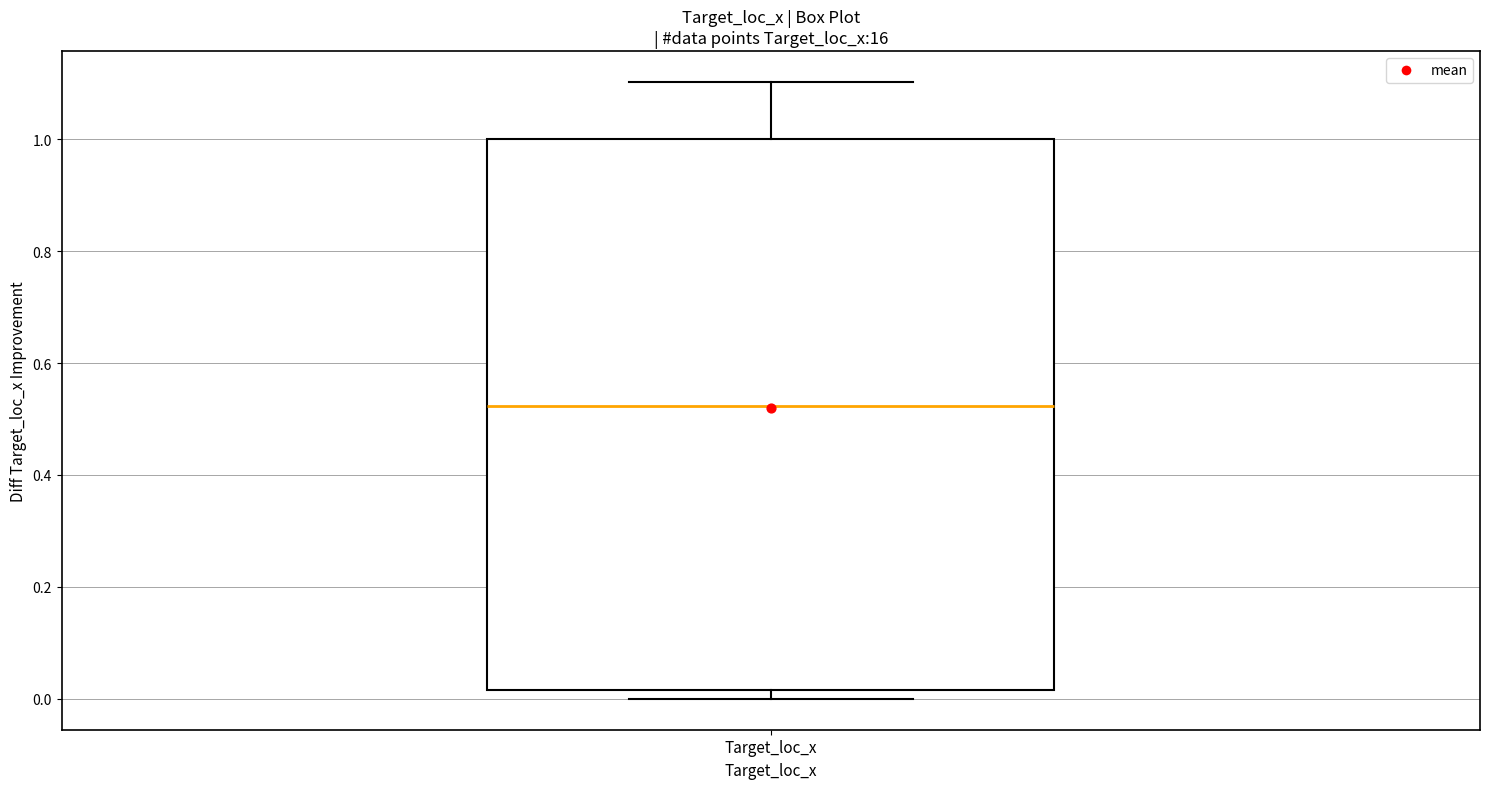

Read this box plot against the y-axis: the position of the median line, the range covered by the box, and the ends of both whiskers. The values are not printed on the chart, so give them approximately, as read against the axis.

median 0.52, box 0.02 to 1.00, whiskers 0.00 to 1.10